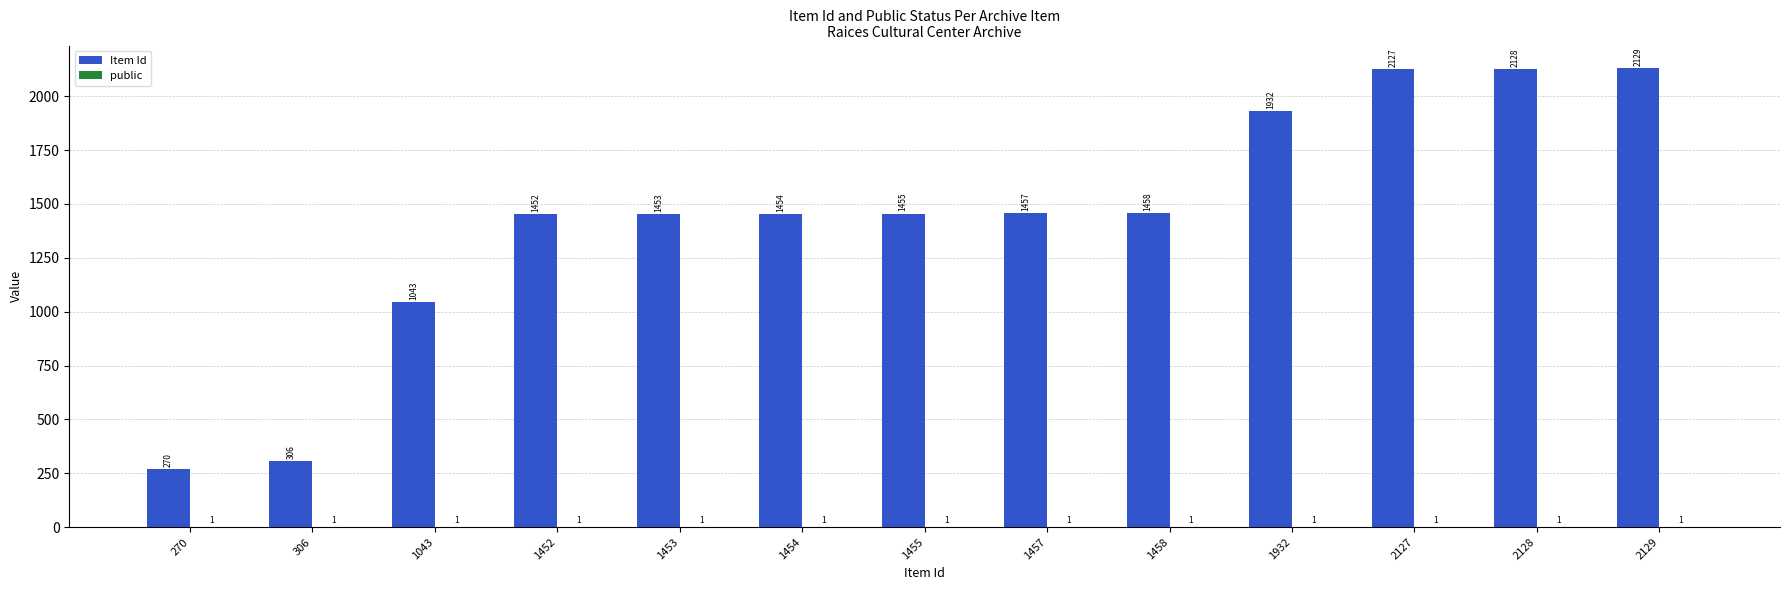

At which category is the sum across all series the highest?

2129